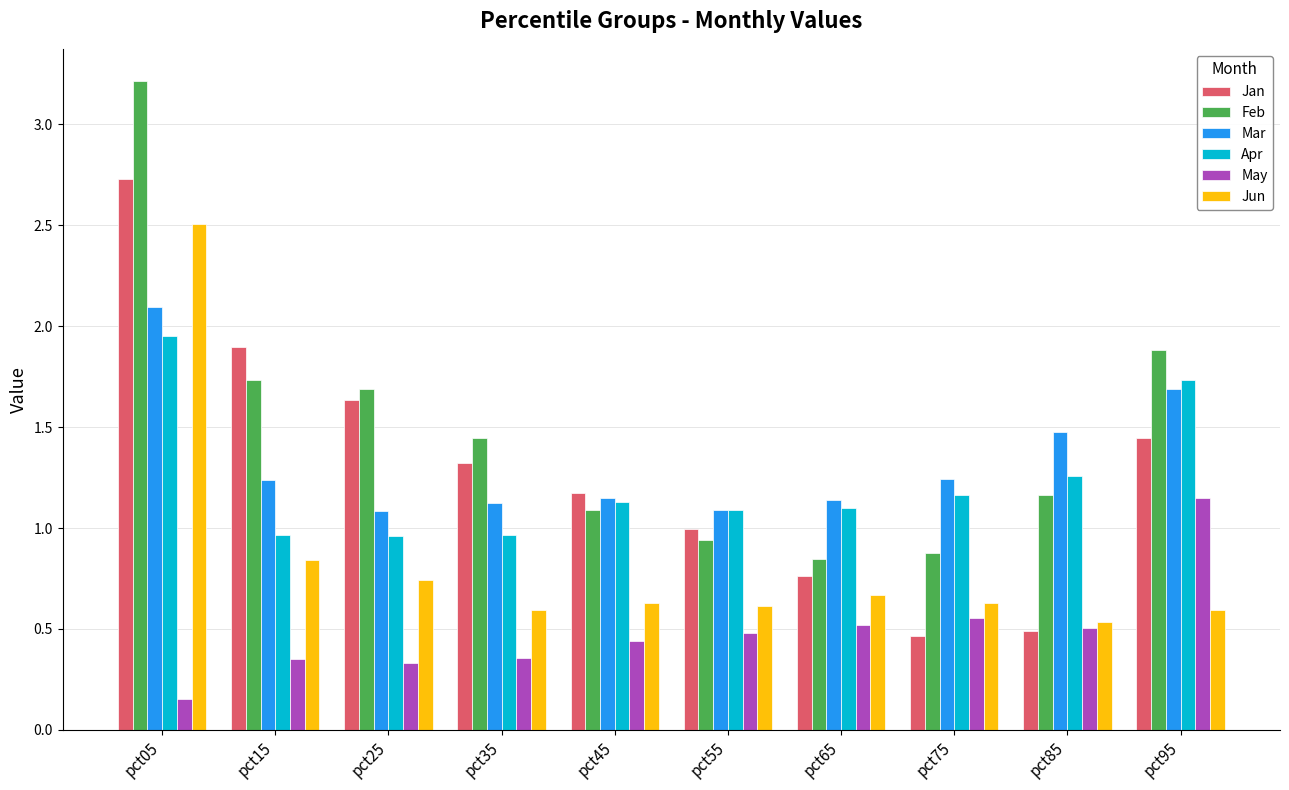

Which series has the largest total across all categories?

Feb